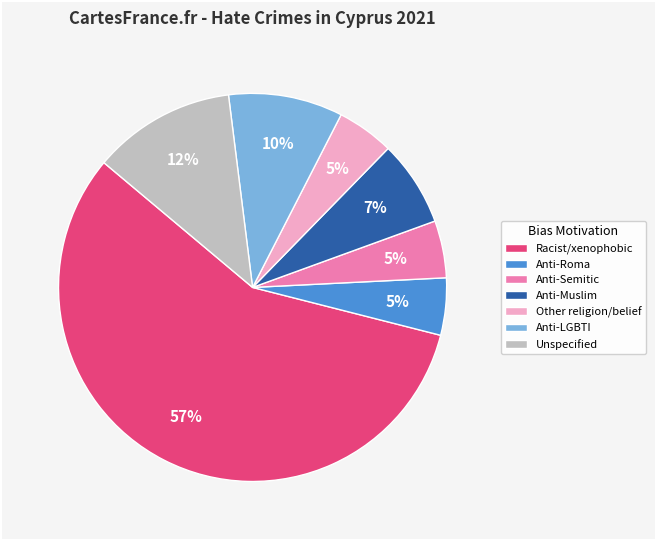

Which category has the biggest portion of the pie?

Racist/xenophobic